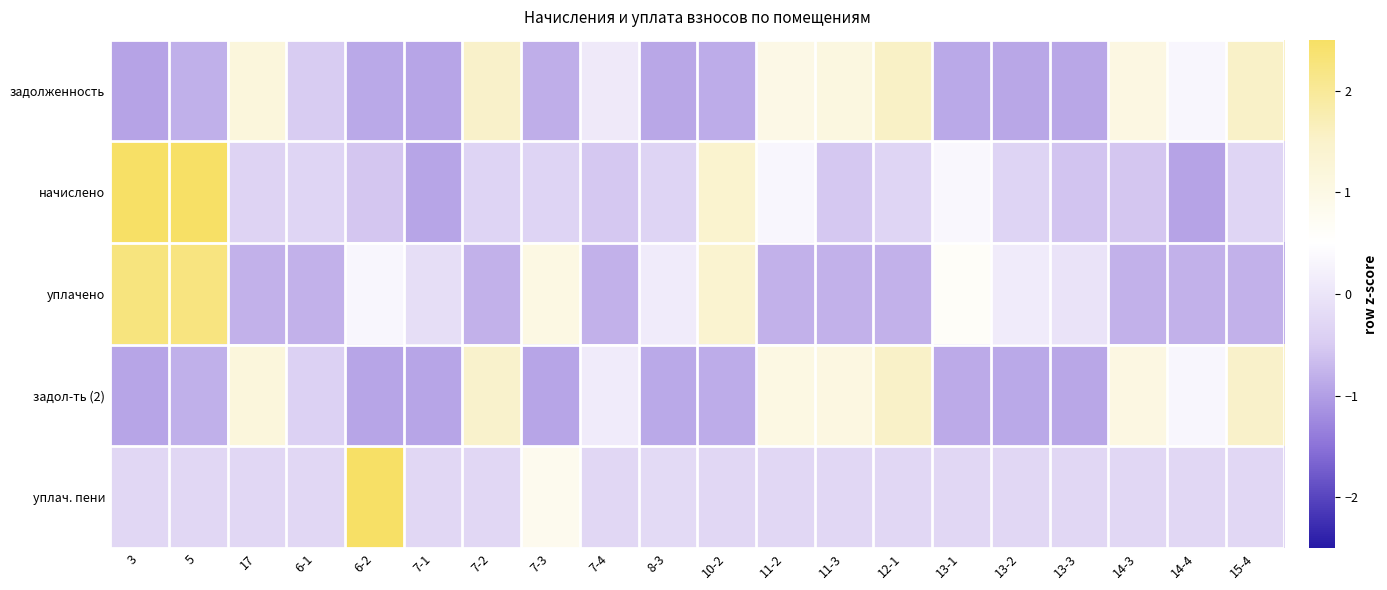

What is the greatest value displayed?

4.2